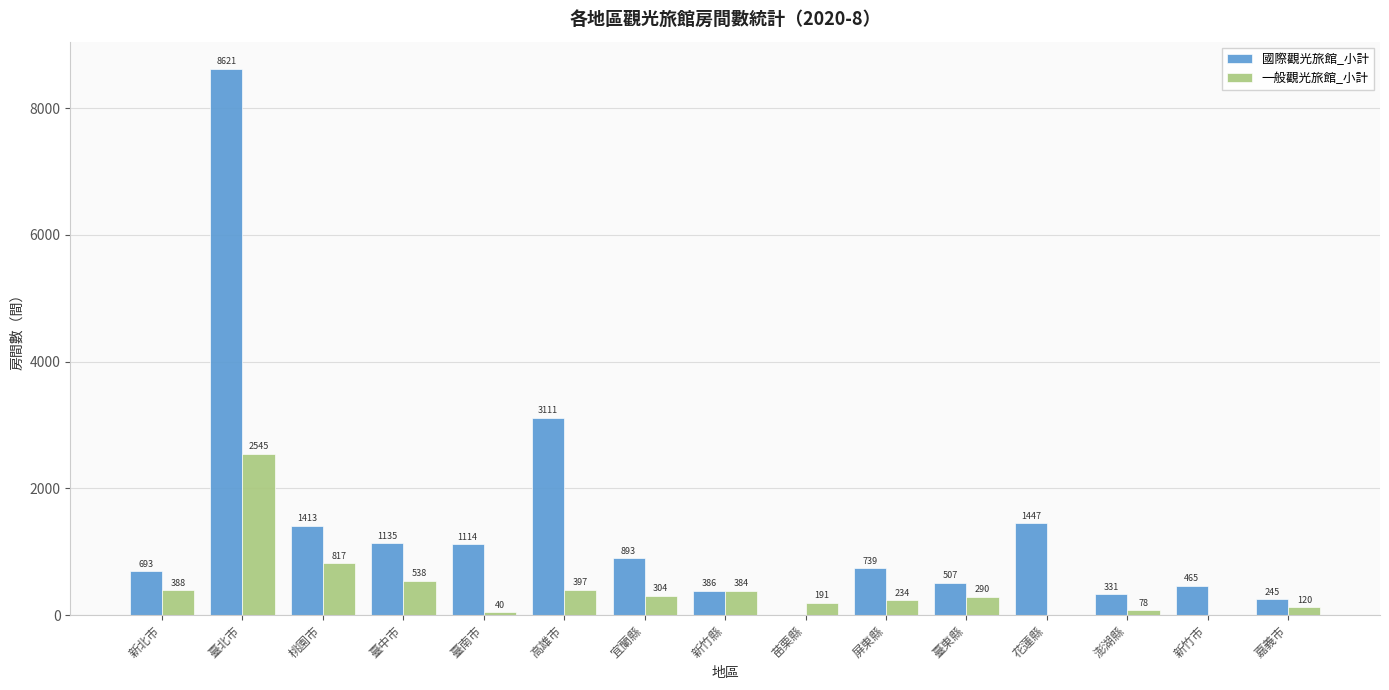

What are all the series names shown in the legend?

國際觀光旅館_小計, 一般觀光旅館_小計